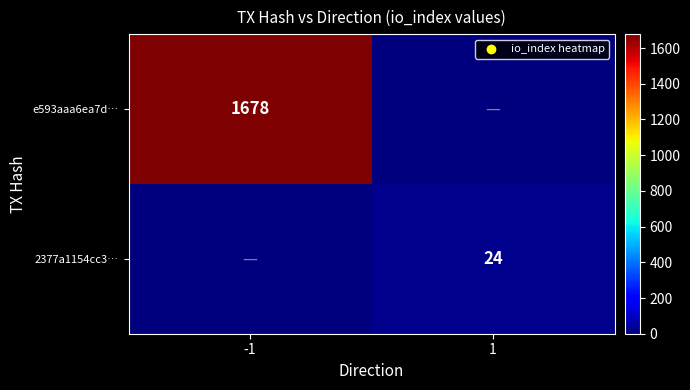

The 2377a1154cc3… series shows 24 at 1. True or false?

True